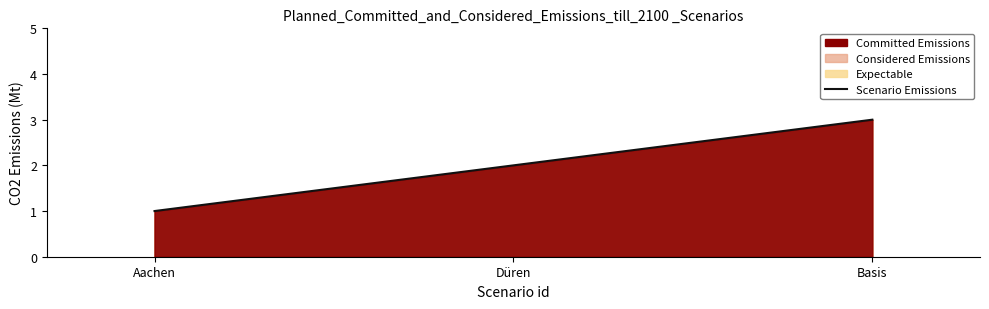

Read the value at Basis.

3